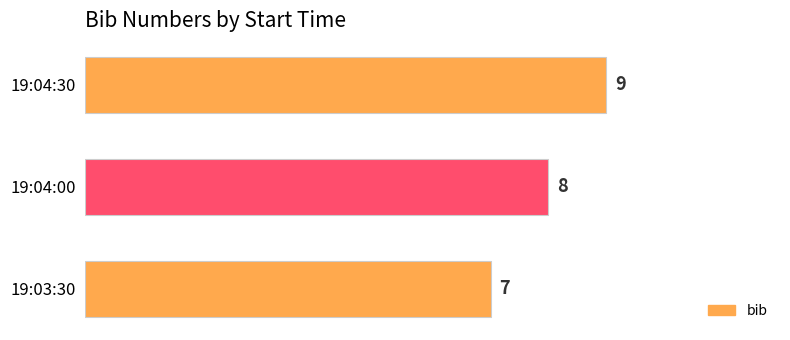

What is the sum of all values?

24